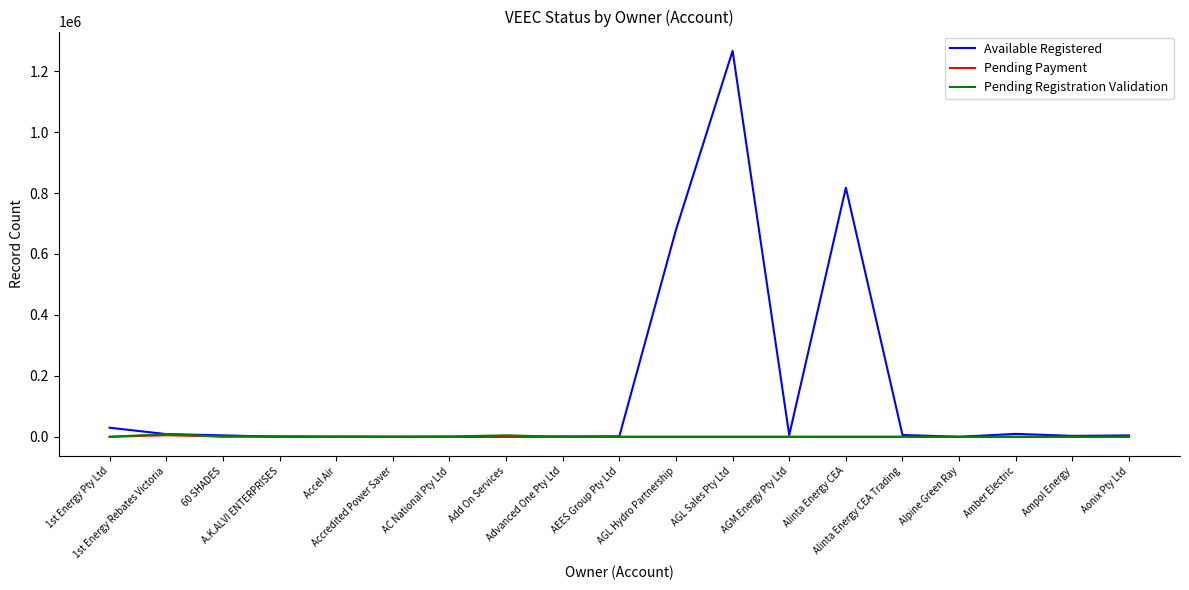

Count the number of categories in the chart.

19